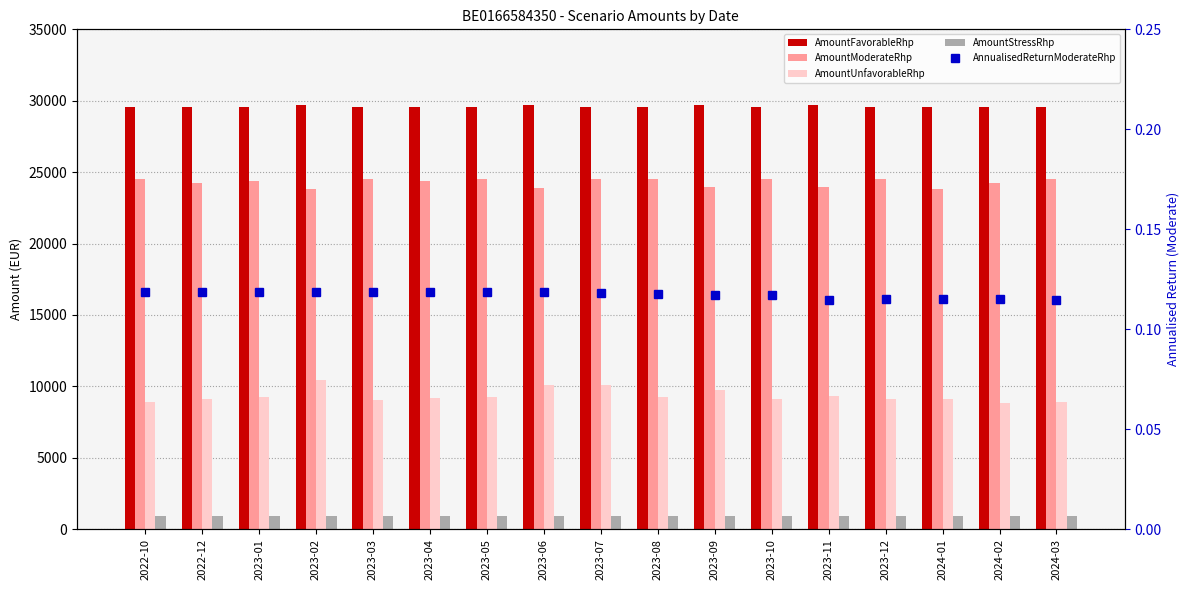

List the series in order of their peak value, highest first.

AmountFavorableRhp, AmountModerateRhp, AmountUnfavorableRhp, AmountStressRhp, AnnualisedReturnModerateRhp